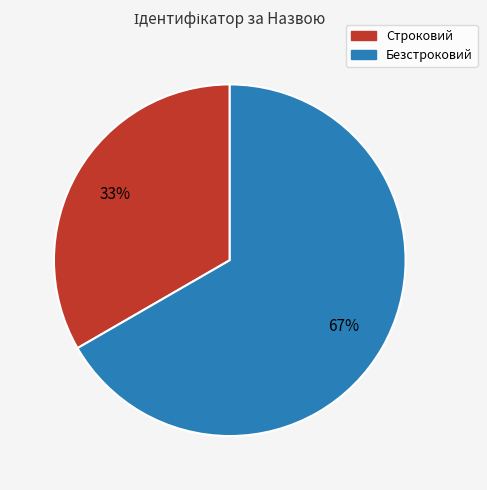

Combined, do Безстроковий and Строковий account for over 50%?

Yes